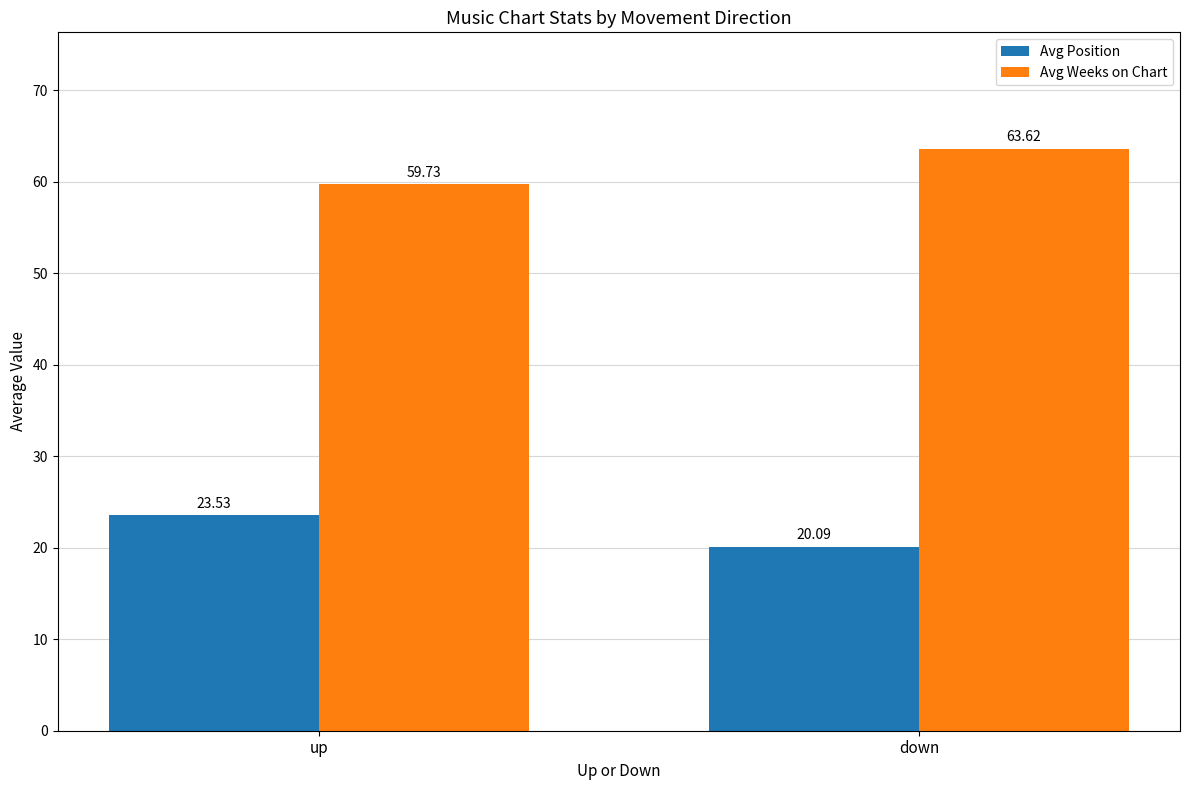

List the labels in order of Avg Weeks on Chart value, largest first.

down, up